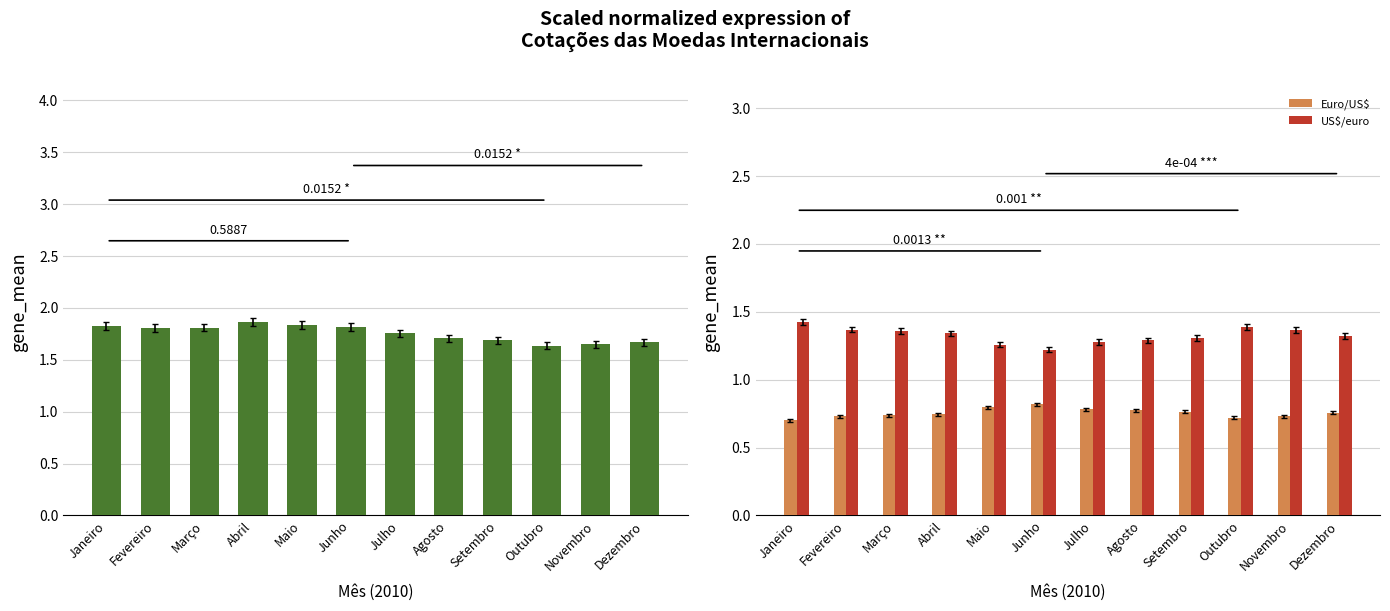

What is the sum of the US$/euro values at Junho and Maio?

2.5